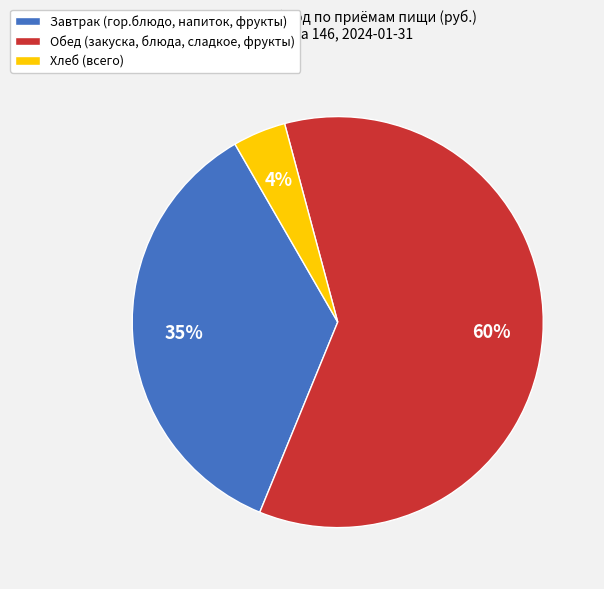

Which category has the smallest portion of the pie?

Хлеб (всего)